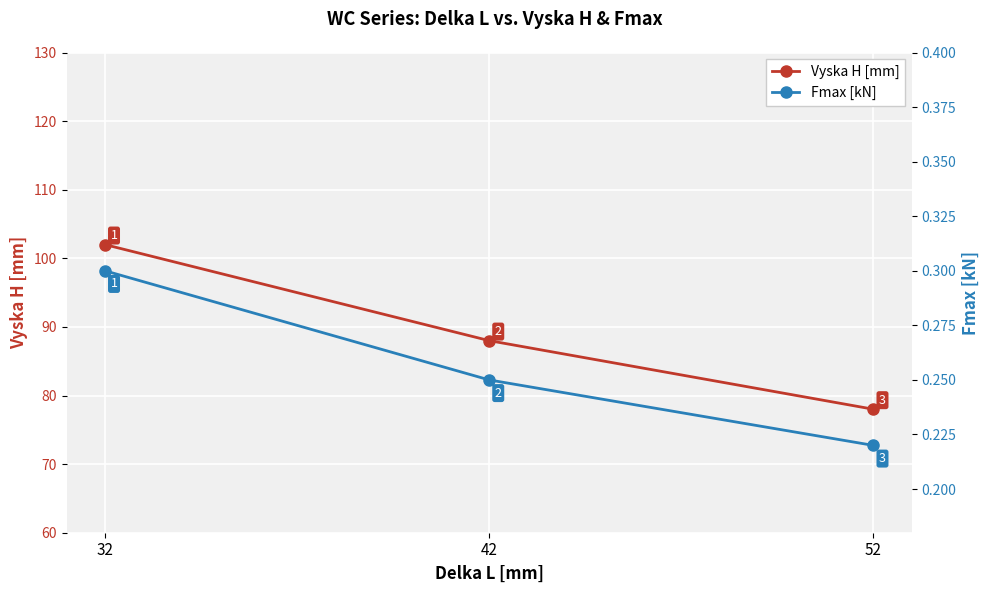

Reading left to right, list all the values displayed in this chart.

Vyska H [mm]: 102.0	88.0	78.0
Fmax [kN]: 0.3	0.2	0.2